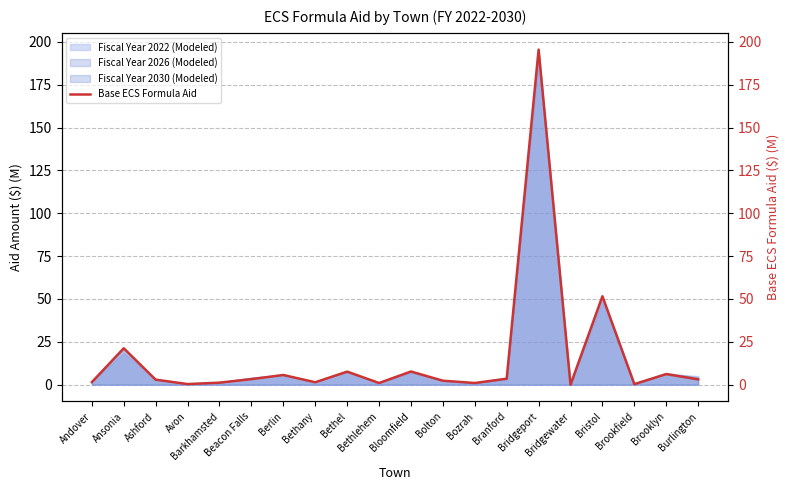

Reading left to right, transcribe all the data shown in this chart.

1.5	21.3	2.9	0.4	1.2	3.2	5.7	1.4	7.6	1.0	7.7	2.3	1.0	3.5	195.5	0.0	51.6	0.3	6.2	3.1